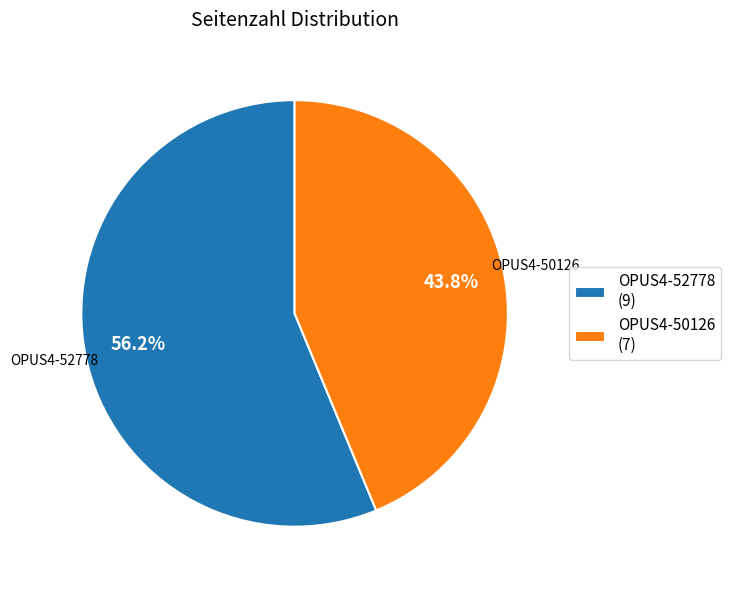

Does OPUS4-50126 account for over 50% of the chart?

No